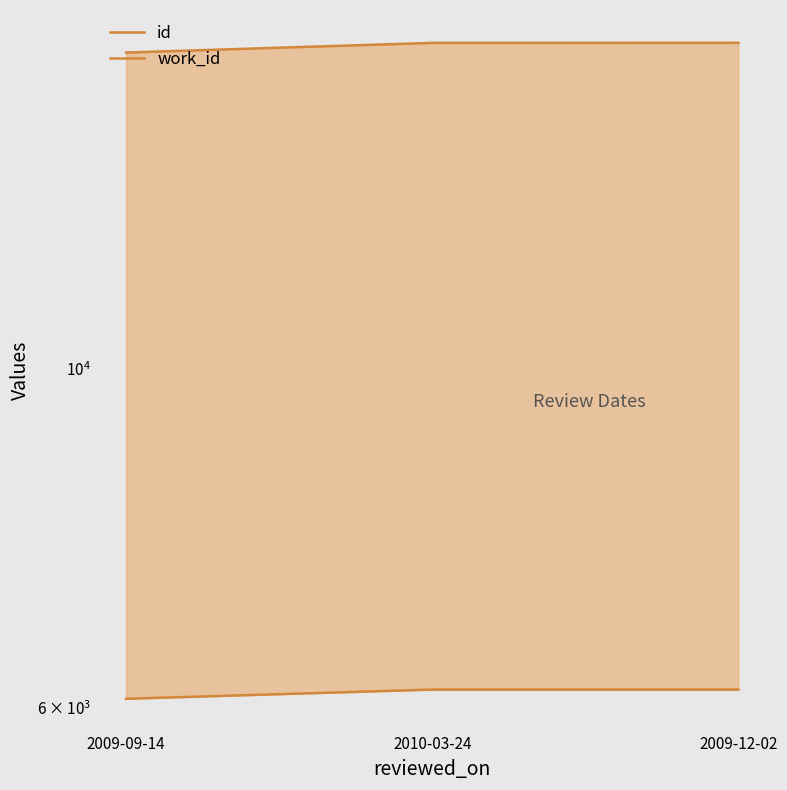

What is the label of the 3rd point from the left?

2009-12-02